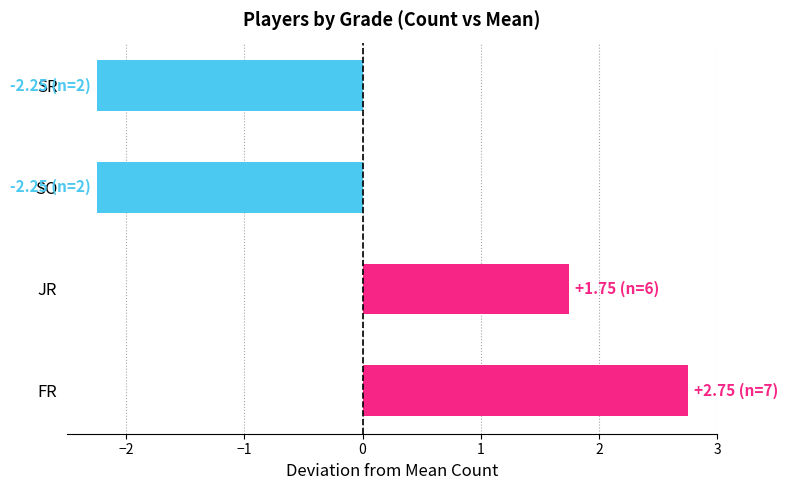

What is the change in value from JR to SO?

-4.0